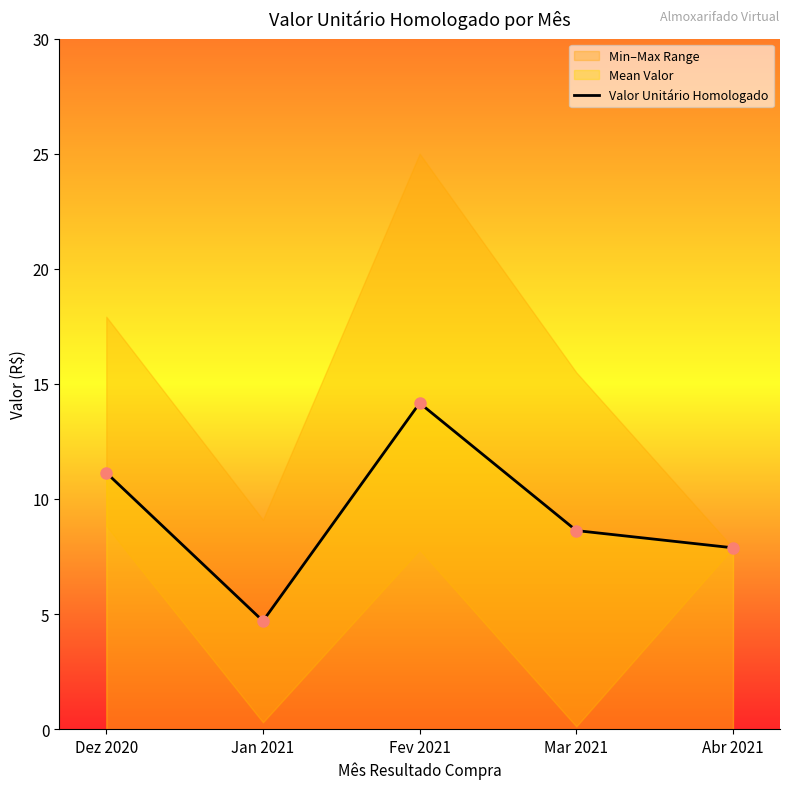

What is the label of the 2nd point from the right?

Mar 2021